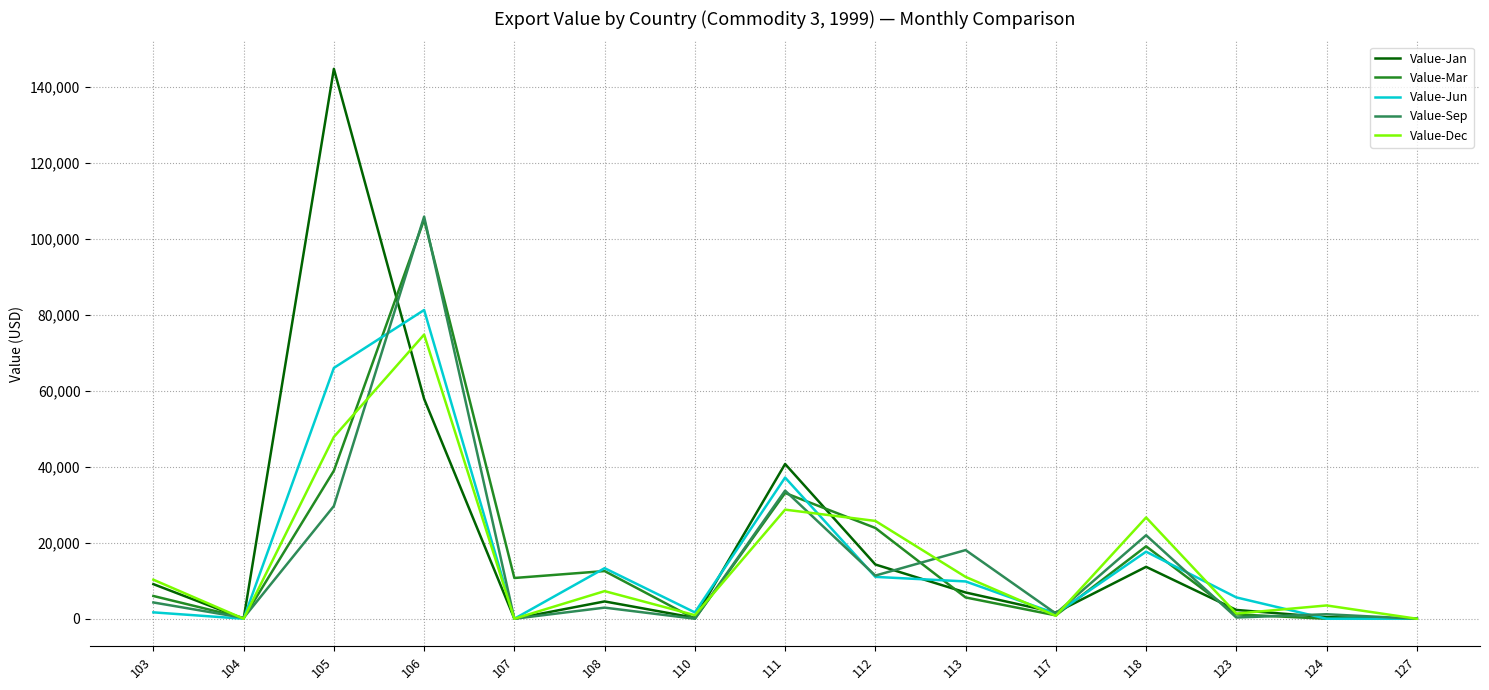

Read the Value-Mar value at 123, to the nearest 10.

1140